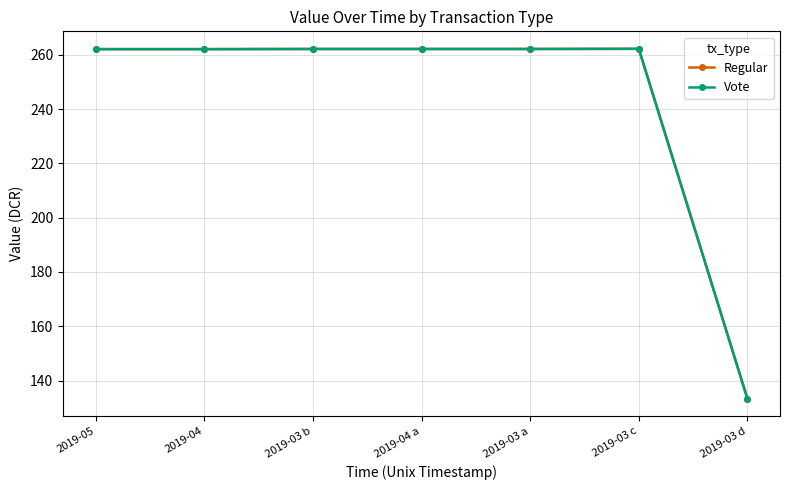

Where is Regular nearest to the value 197?

2019-03 d